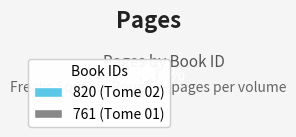

The 820 slice represents 42% of the pie. True or false?

True